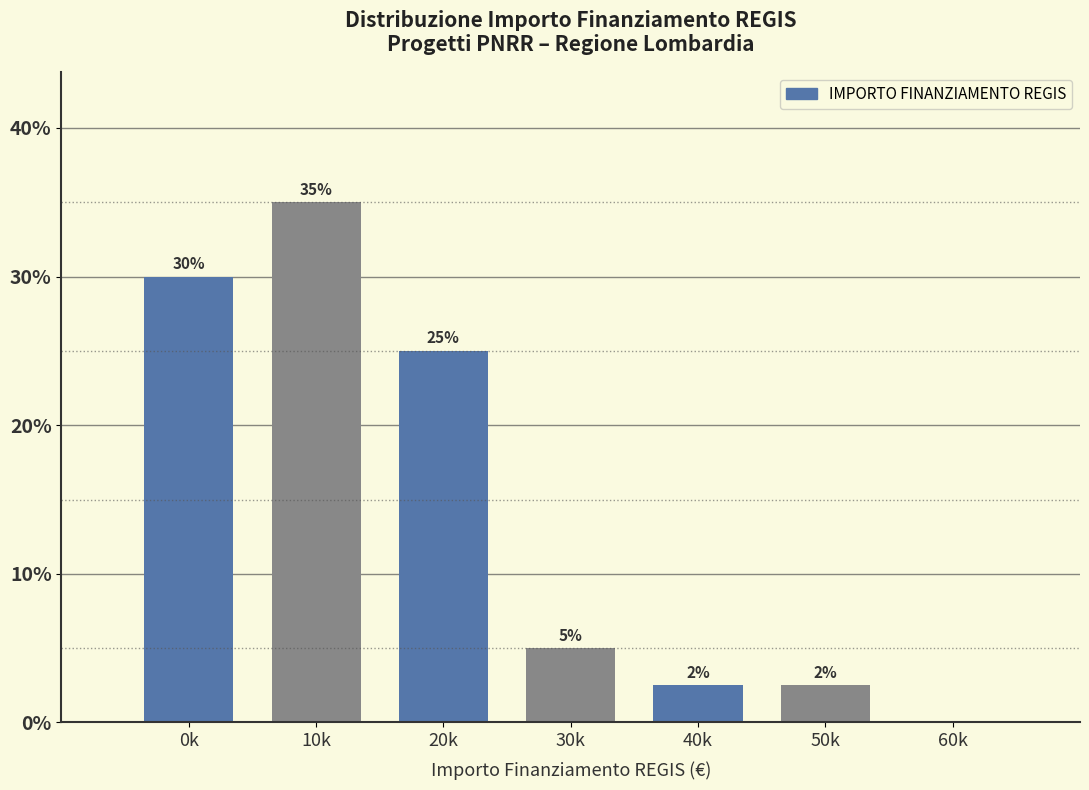

Where does the data first go above 5?

0k